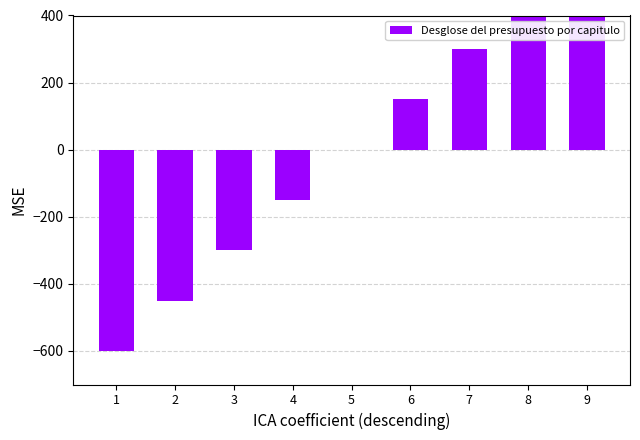

List the labels in order of value, largest first.

9, 8, 7, 6, 5, 4, 3, 2, 1